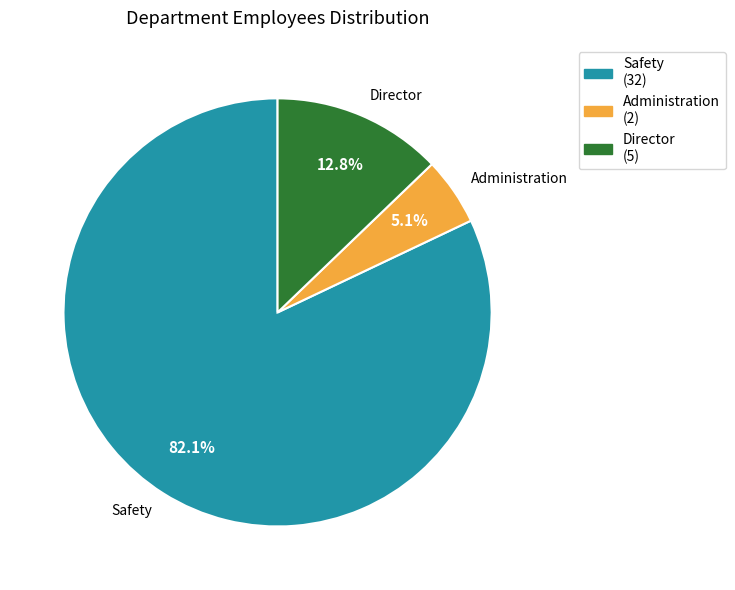

Approximately how many times larger is the value at Director compared to Administration?

2.5